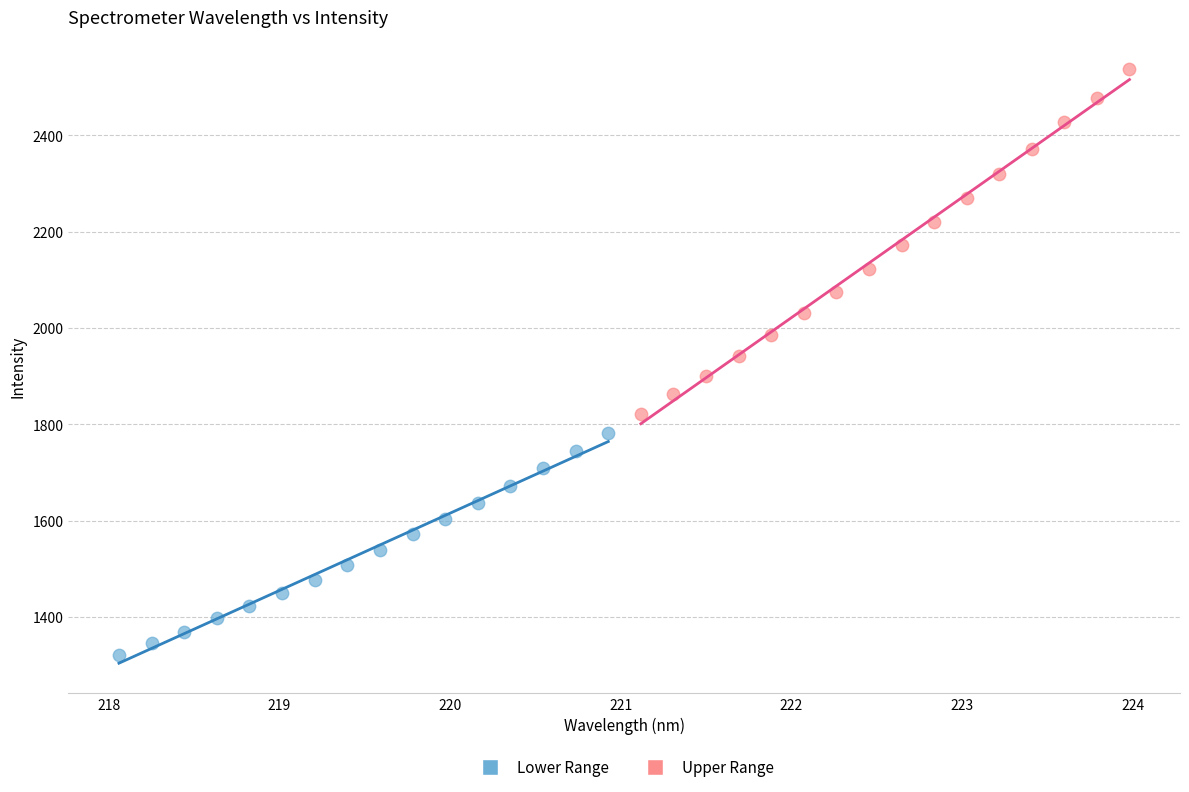

Which series has the largest Y range (max minus min)?

Upper Range